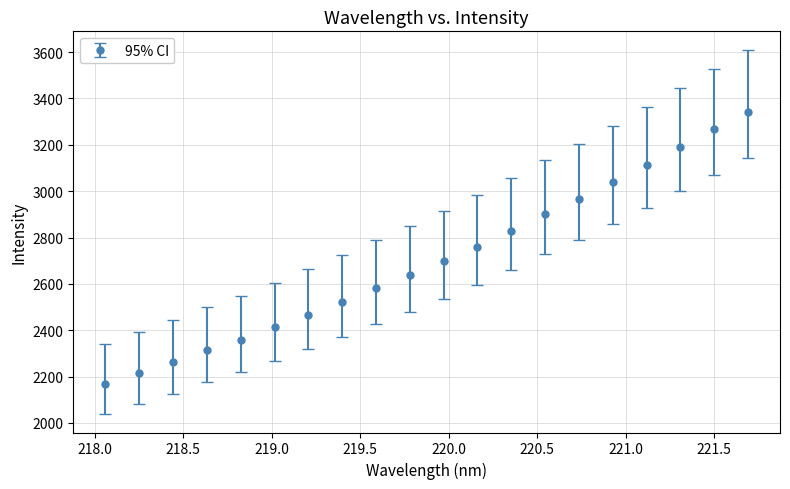

What is the maximum value shown in the chart?

3343.2